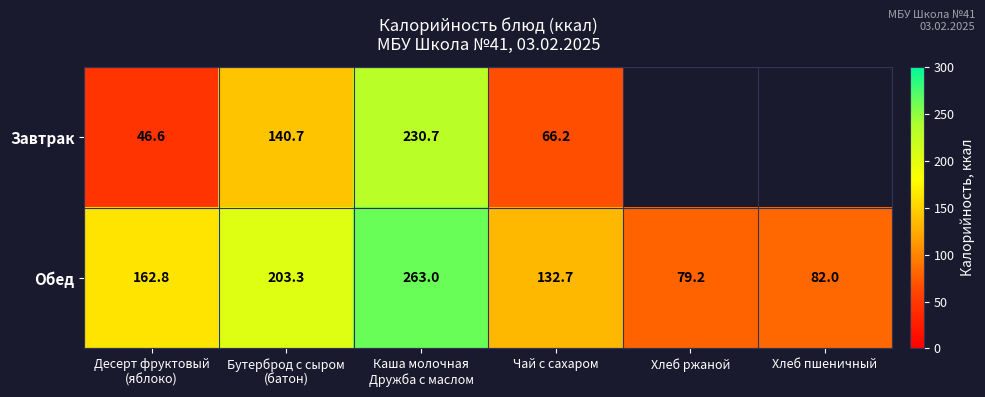

Which category has the lowest value in the Обед series?

Хлеб ржаной